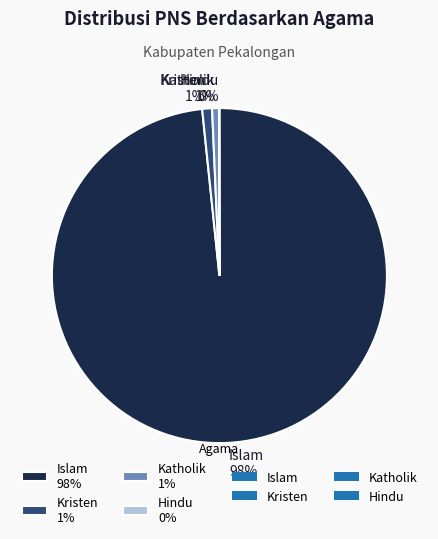

Which category has the biggest portion of the pie?

Islam